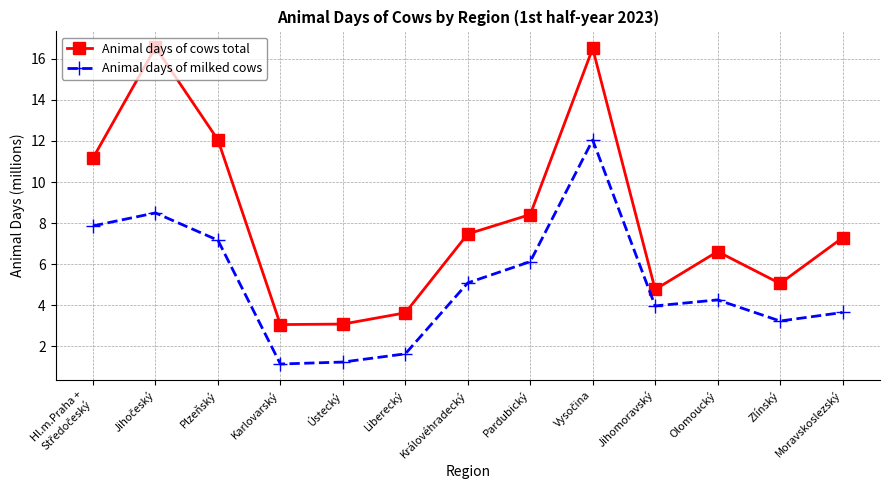

What position from the right is Zlínský?

2